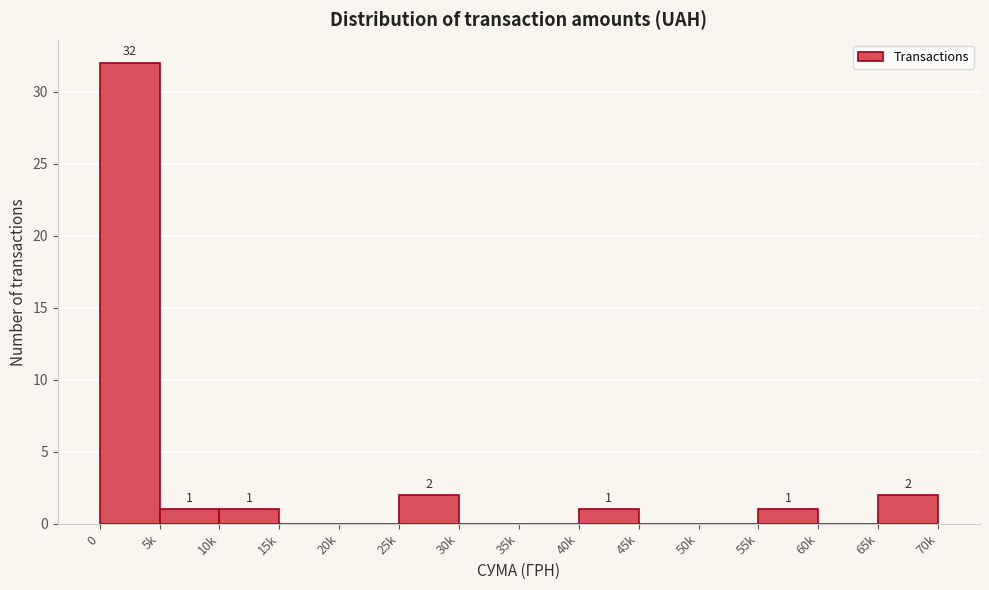

Reading left to right, extract all data points from this chart.

0=32	5k=1	10k=1	15k=0	20k=0	25k=2	30k=0	35k=0	40k=1	45k=0	50k=0	55k=1	60k=0	65k=2